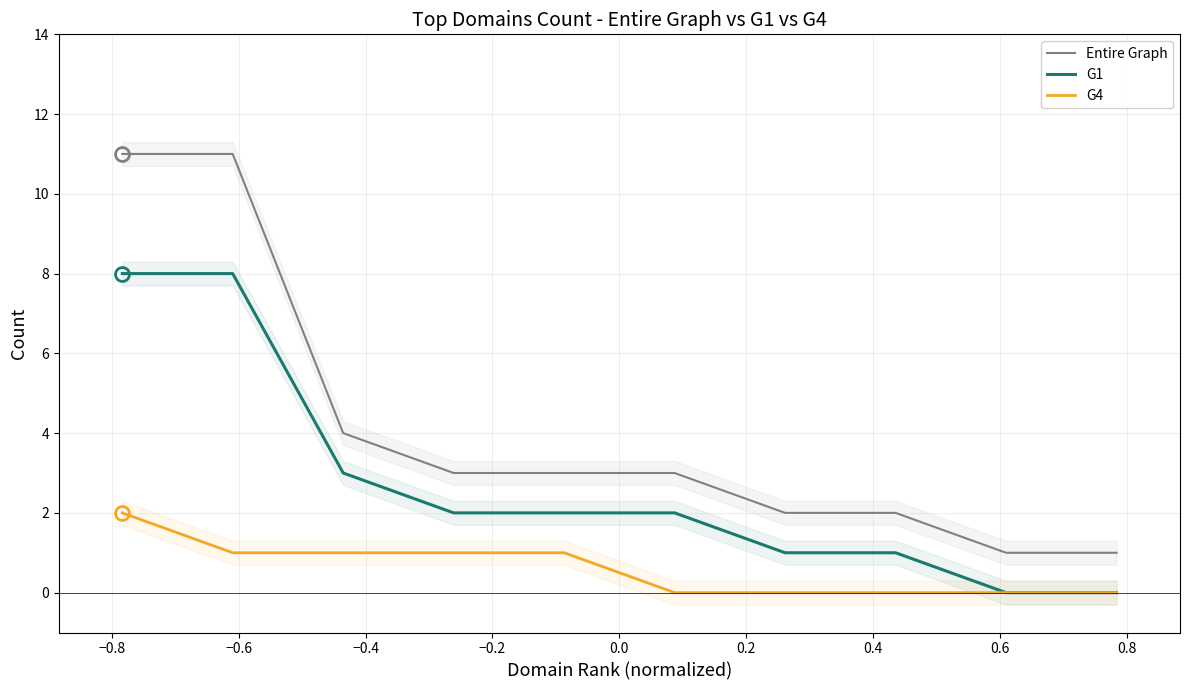

What is the highest value of the Entire Graph series?

11